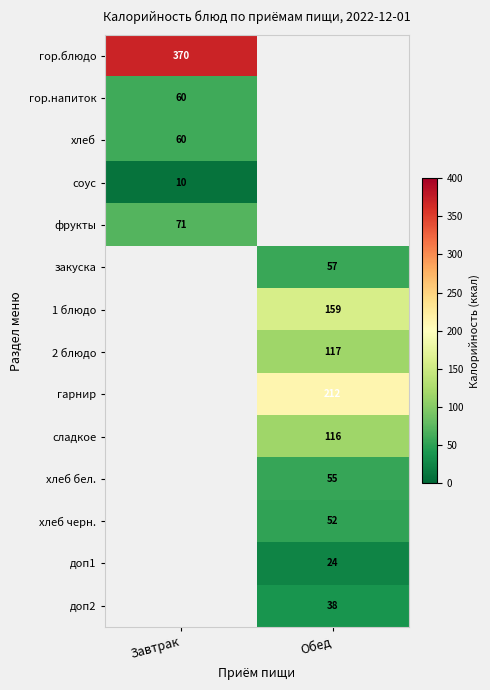

The value of соус at Завтрак is 6. True or false?

False